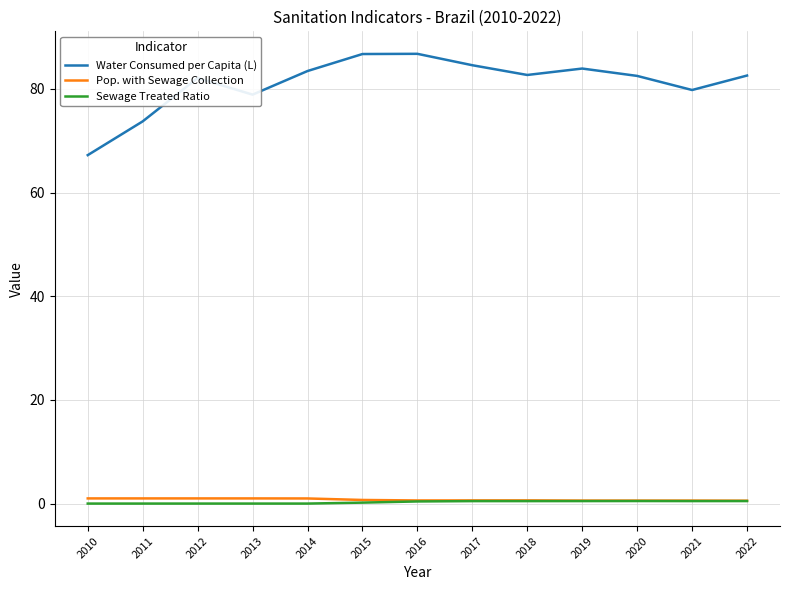

What is the greatest value displayed?

86.8